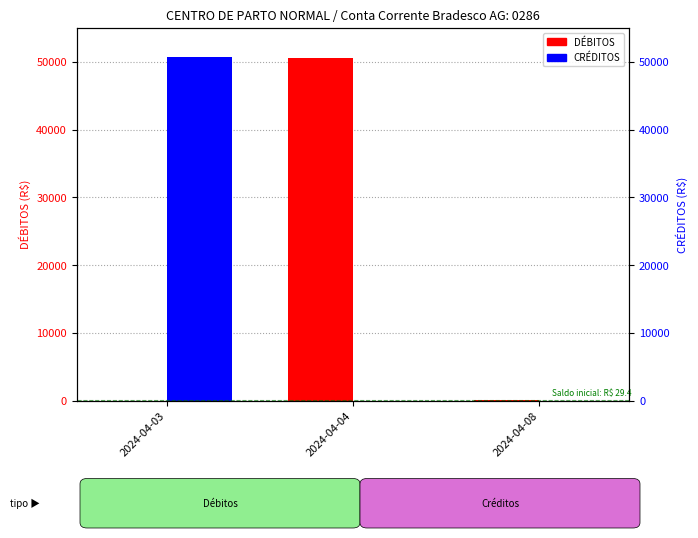

True or false: DÉBITOS has a value of 50600.0 at 2024-04-04.

True